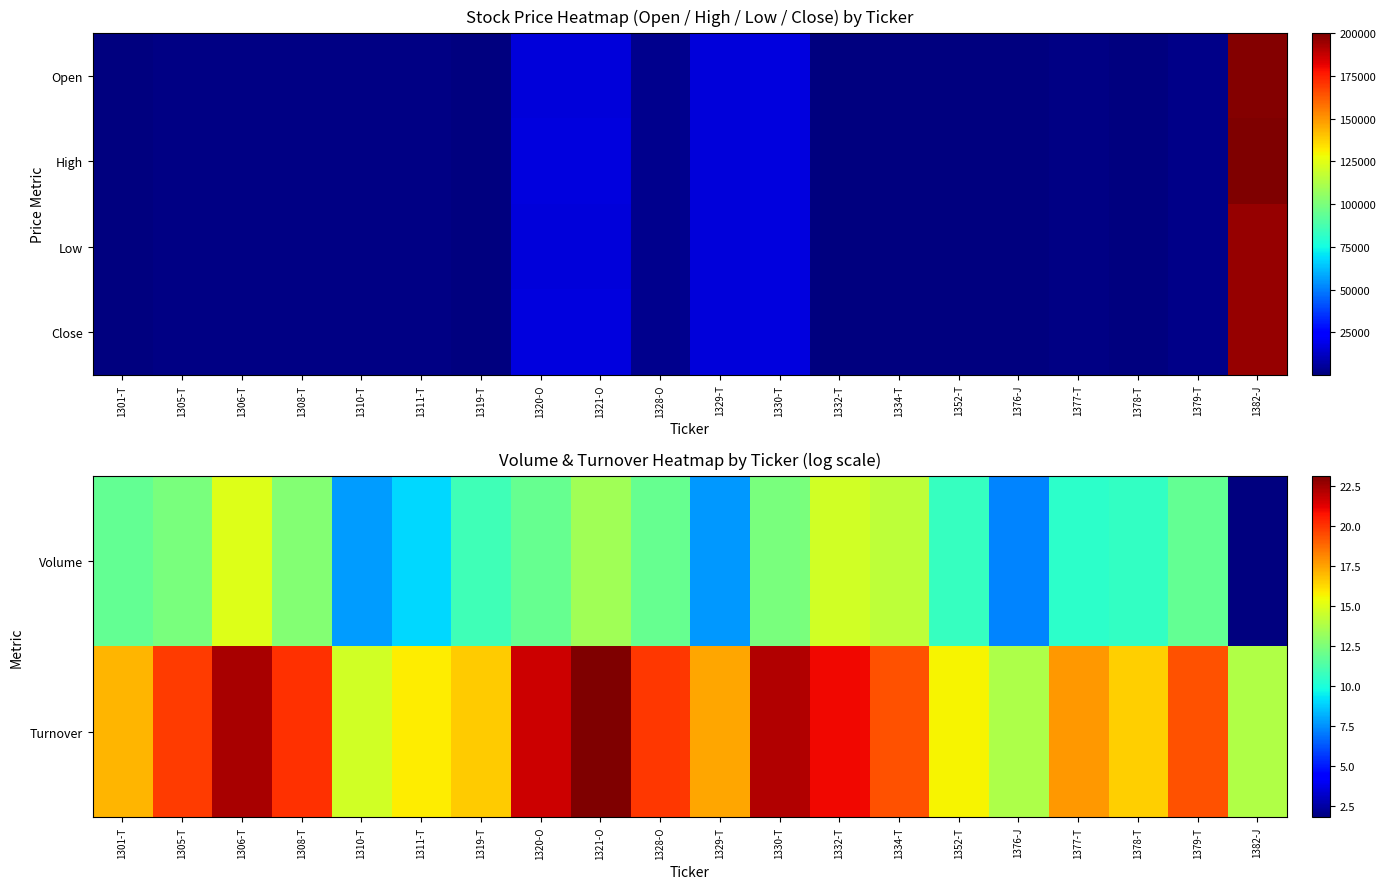

At which category does the chart reach its minimum across all series?

1382-J